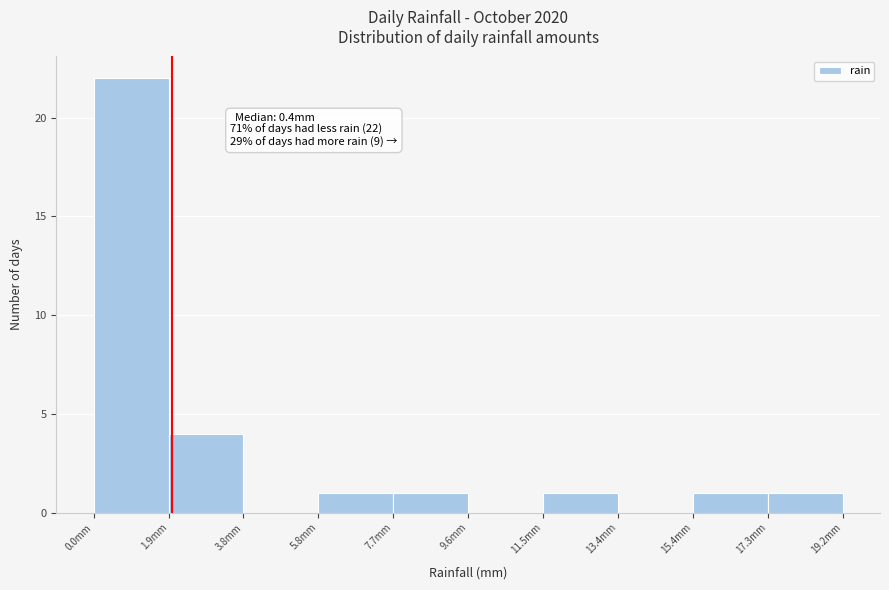

Which range on the x-axis has the tallest bar?

0.00 to 1.92